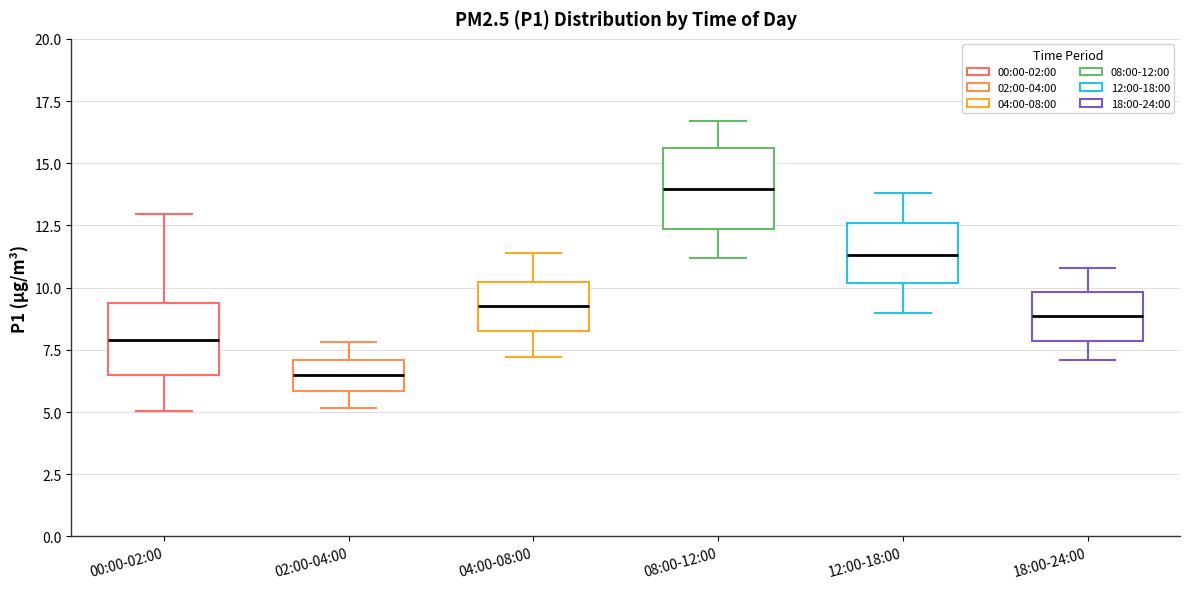

Reading left to right, transcribe this box plot: for each box, give where its median line is, the range the box spans, and where its two whiskers end, as read against the y-axis. The values are not printed on the chart, so give them approximately, as read against the axis.

00:00-02:00: median 8.0, box 6.5 to 9.5, whiskers 5.0 to 13.0
02:00-04:00: median 6.5, box 6.0 to 7.0, whiskers 5.0 to 8.0
04:00-08:00: median 9.5, box 8.5 to 10.0, whiskers 7.0 to 11.5
08:00-12:00: median 14.0, box 12.5 to 15.5, whiskers 11.0 to 16.5
12:00-18:00: median 11.5, box 10.0 to 12.5, whiskers 9.0 to 14.0
18:00-24:00: median 9.0, box 8.0 to 10.0, whiskers 7.0 to 11.0